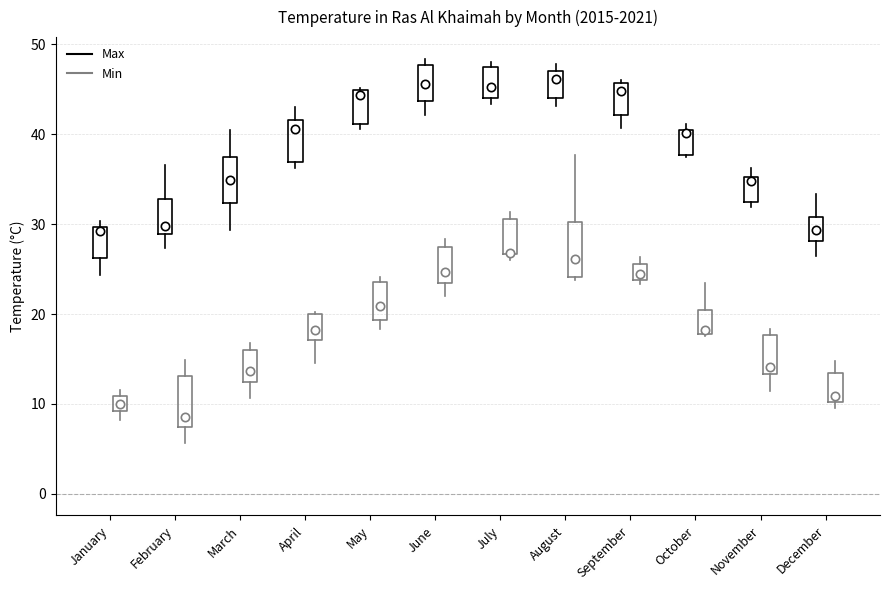

Reading left to right, read every box against the y-axis: the position of its median line, the range the box covers, and the ends of its whiskers. The values are not printed on the chart, so give them approximately, as read against the axis.

January (Max): median 29, box 26 to 30, whiskers 24 to 30 (just above the box's upper edge)
January (Min): median 10, box 9 to 11, whiskers 8 to 12
February (Max): median 30, box 29 to 33, whiskers 27 to 37
February (Min): median 9, box 7 to 13, whiskers 6 to 15
March (Max): median 35, box 32 to 37, whiskers 29 to 41
March (Min): median 14, box 12 to 16, whiskers 11 to 17
April (Max): median 41, box 37 to 42, whiskers 36 to 43
April (Min): median 18, box 17 to 20, whiskers 15 to 20
May (Max): median 44, box 41 to 45, whiskers 41 (just below the box's lower edge) to 45
May (Min): median 21, box 19 to 24, whiskers 18 to 24 (just above the box's upper edge)
June (Max): median 46, box 44 to 48, whiskers 42 to 48 (just above the box's upper edge)
June (Min): median 25, box 23 to 28, whiskers 22 to 28 (just above the box's upper edge)
July (Max): median 45, box 44 to 48, whiskers 43 to 48 (just above the box's upper edge)
July (Min): median 27 (drawn on the box's lower edge), box 27 to 31, whiskers 26 to 31 (just above the box's upper edge)
August (Max): median 46, box 44 to 47, whiskers 43 to 48
August (Min): median 26, box 24 to 30, whiskers 24 (just below the box's lower edge) to 38
September (Max): median 45, box 42 to 46, whiskers 41 to 46
September (Min): median 25, box 24 to 26, whiskers 23 to 26 (just above the box's upper edge)
October (Max): median 40, box 38 to 40, whiskers 38 to 41
October (Min): median 18 (just above the box's lower edge), box 18 to 21, whiskers 18 to 23
November (Max): median 35 (just below the box's upper edge), box 32 to 35, whiskers 32 (just below the box's lower edge) to 36
November (Min): median 14, box 13 to 18, whiskers 11 to 18 (just above the box's upper edge)
December (Max): median 29, box 28 to 31, whiskers 27 to 33
December (Min): median 11, box 10 to 13, whiskers 10 (just below the box's lower edge) to 15